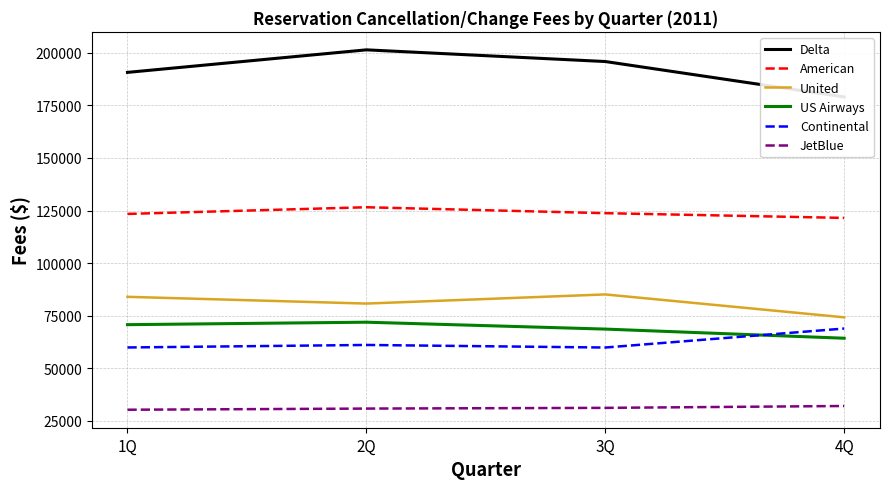

What is the difference between the second highest and minimum values in the US Airways series?

6444